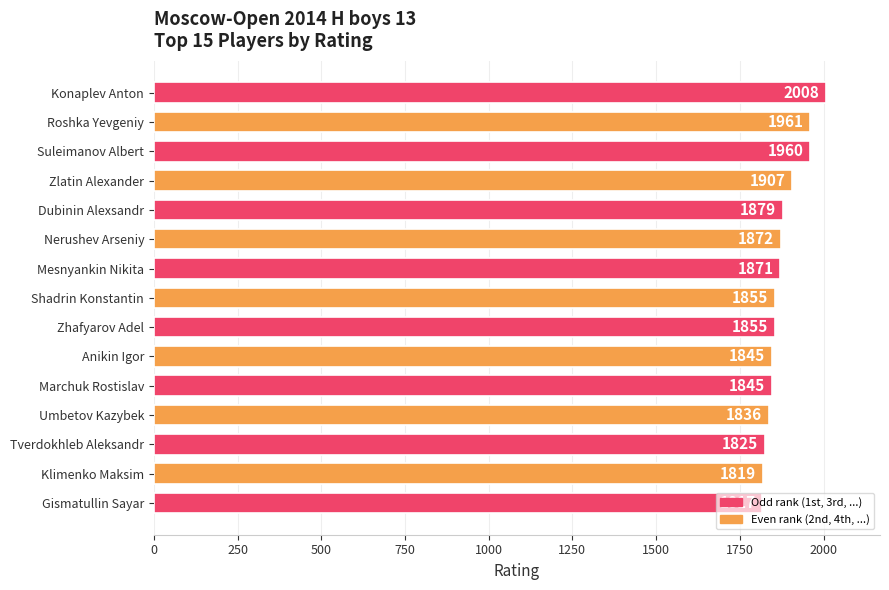

What is the value of the 7th bar from the top?

1871